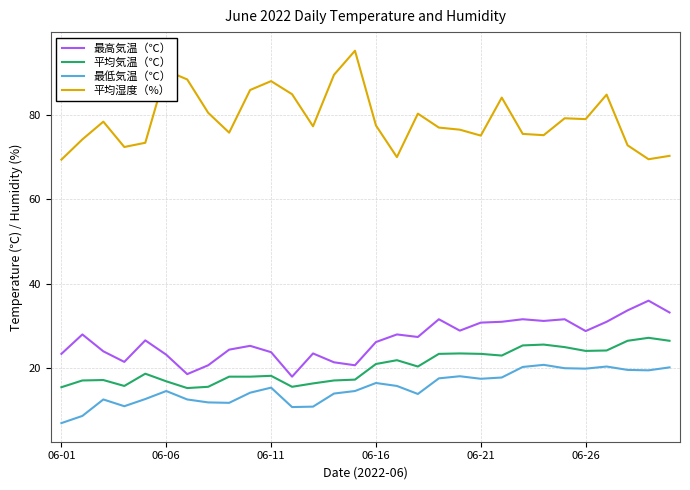

What is the sum of all 最高気温（℃） values?

804.1